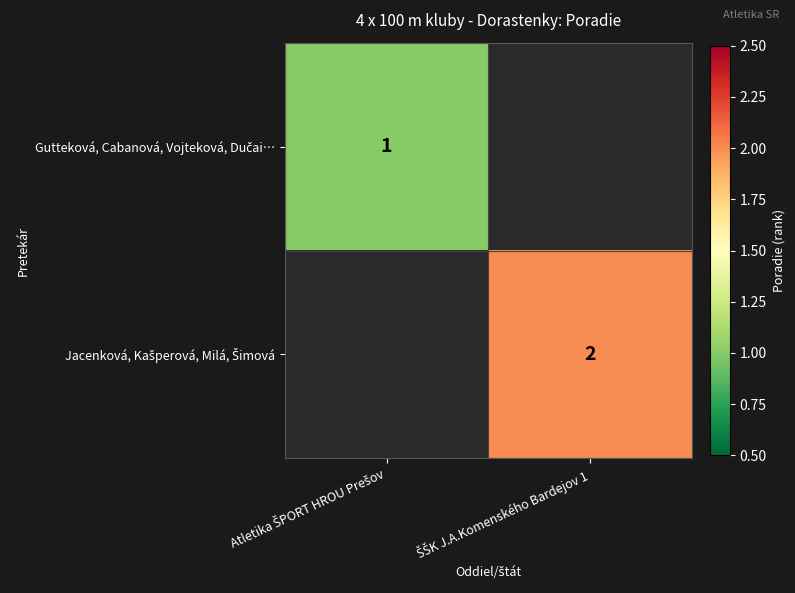

At how many categories does at least one series exceed 1?

1